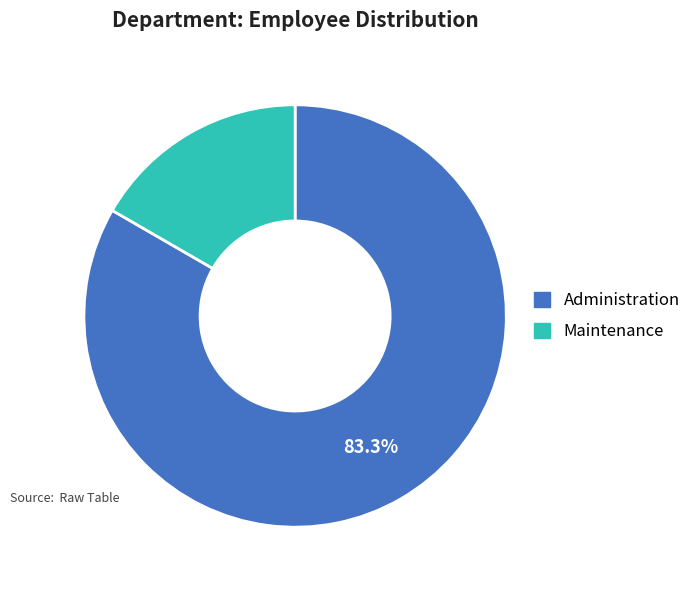

Is Administration the majority of the pie?

Yes